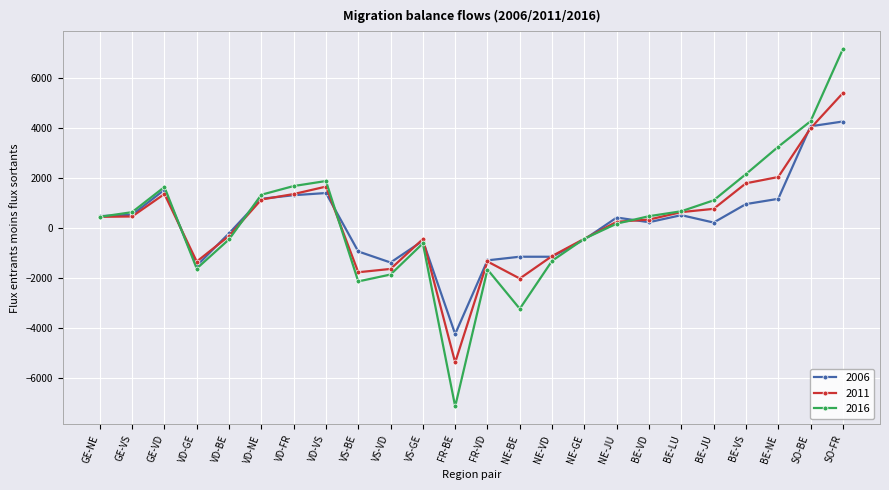

The 2016 series shows 1323 at VD-NE. True or false?

True